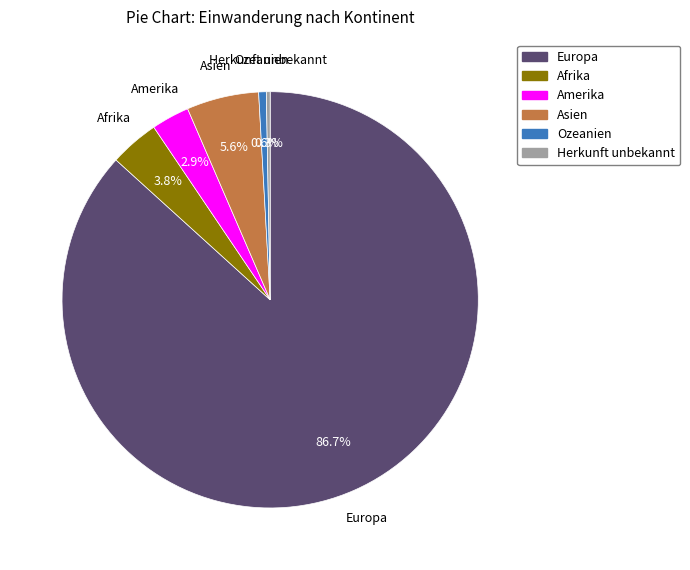

Is it true that Ozeanien is 14% of the pie?

False